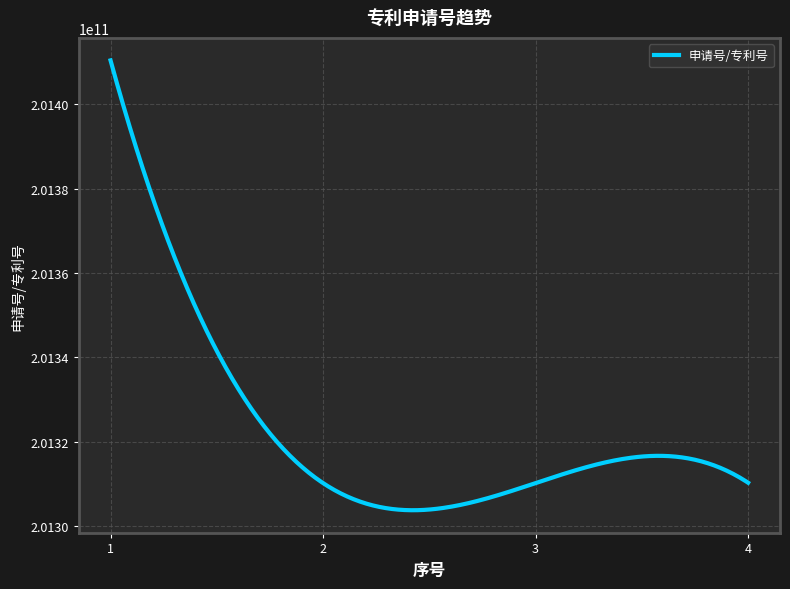

How many distinct data groups are displayed?

1